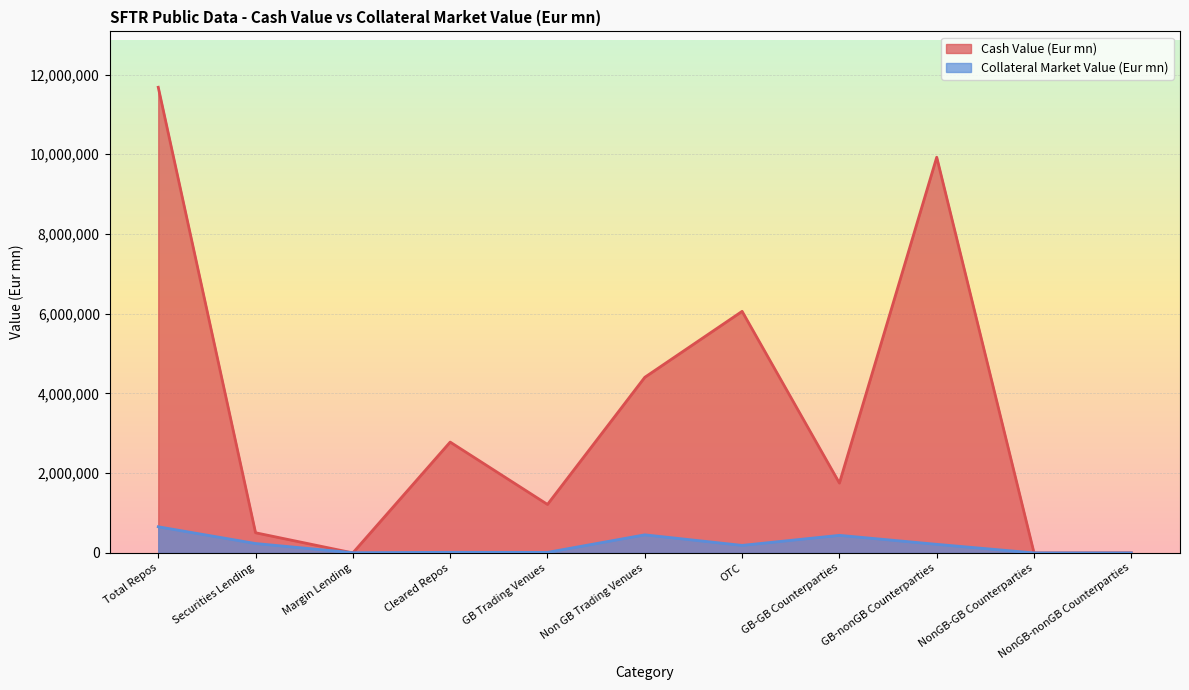

At which label does Collateral Market Value (Eur mn) first exceed 188708?

Total Repos